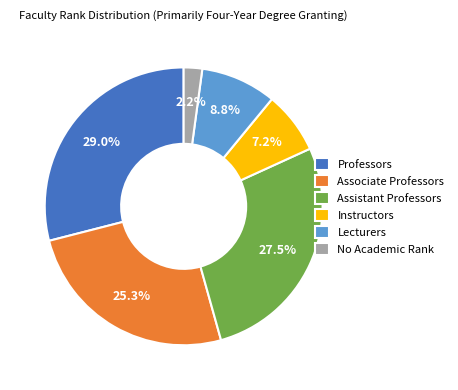

Rank the categories by value from lowest to highest.

No Academic Rank, Instructors, Lecturers, Associate Professors, Assistant Professors, Professors